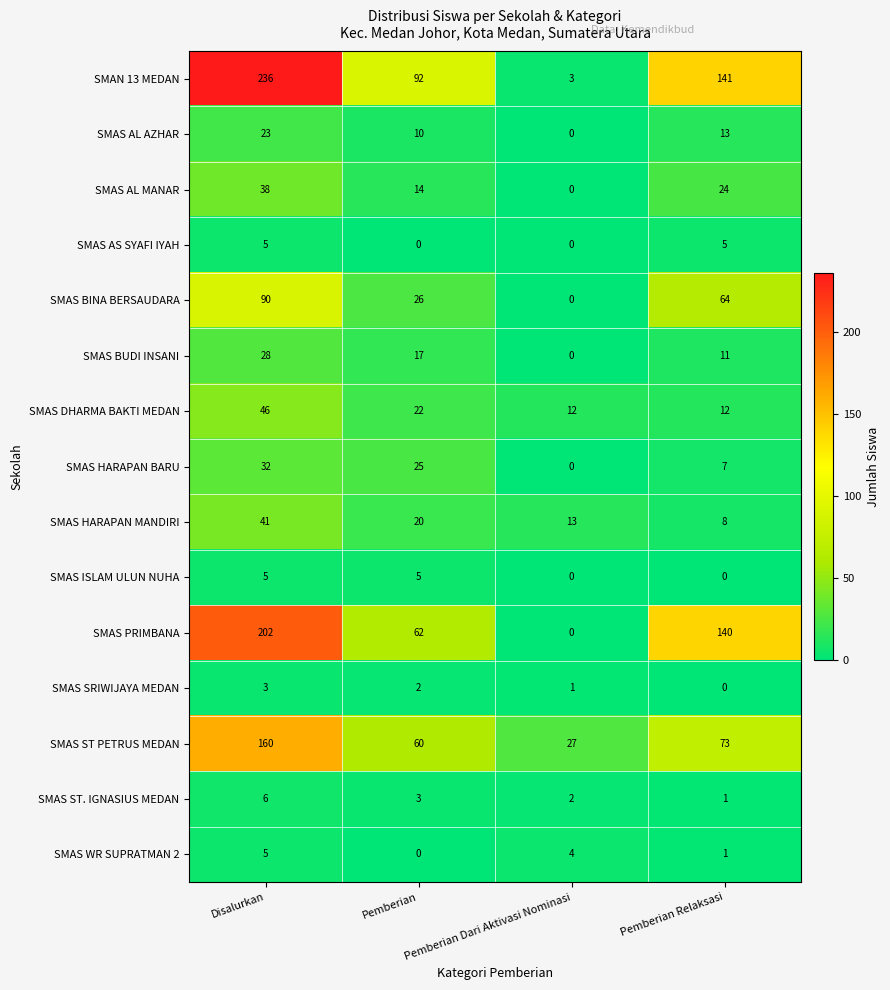

What is the difference between the maximum and minimum values in the SMAS AL MANAR series?

38